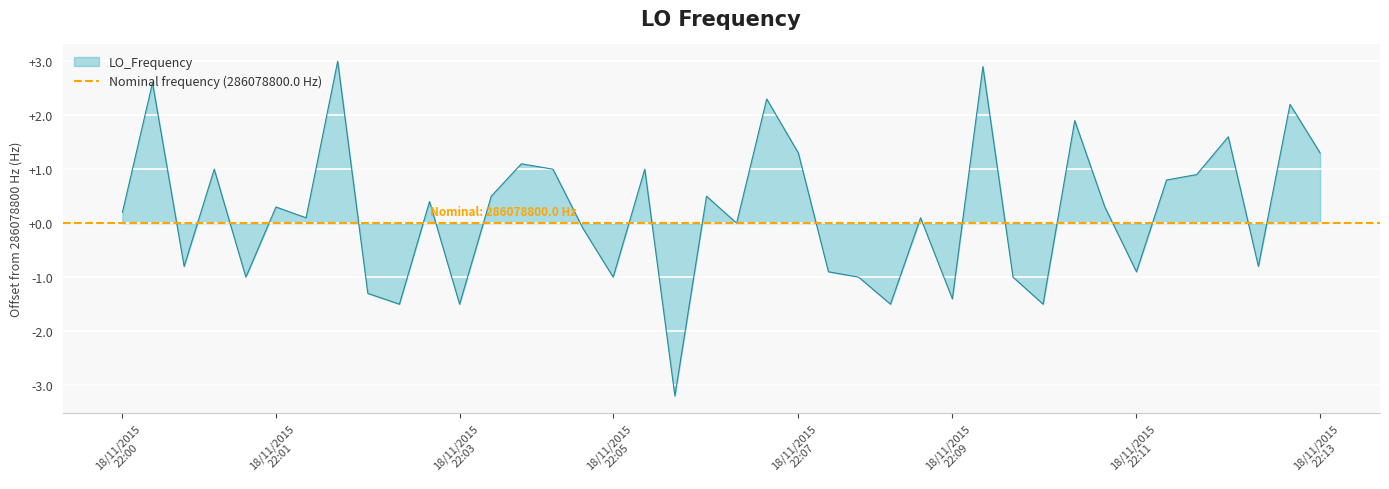

What is the minimum value for LO_Frequency?

-3.2